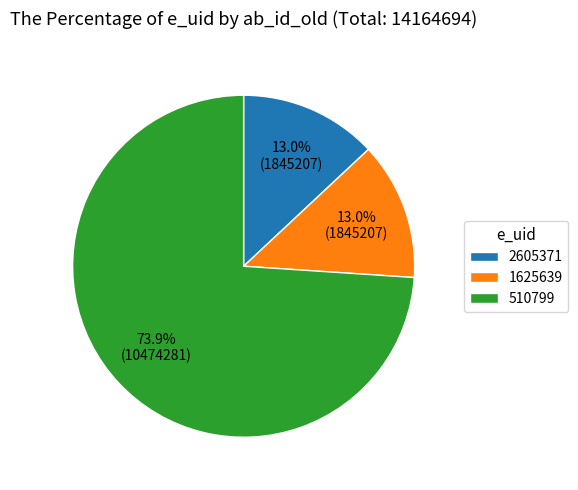

What is the majority slice?

510799